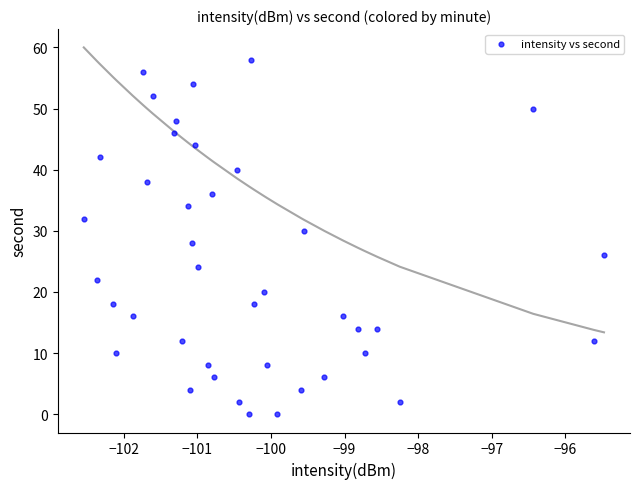

What is the range of Y values (max minus min)?

58